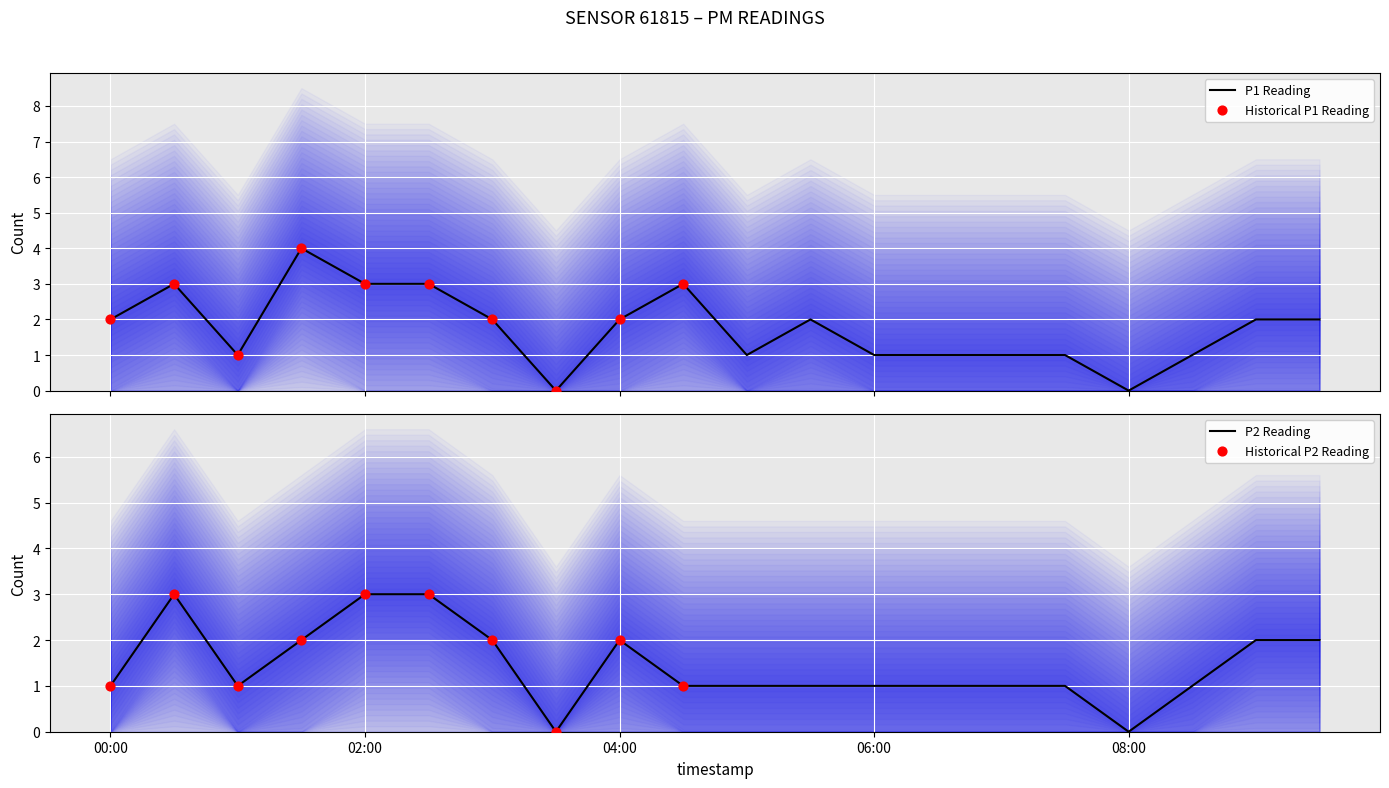

Which series reaches the maximum Y coordinate?

P1